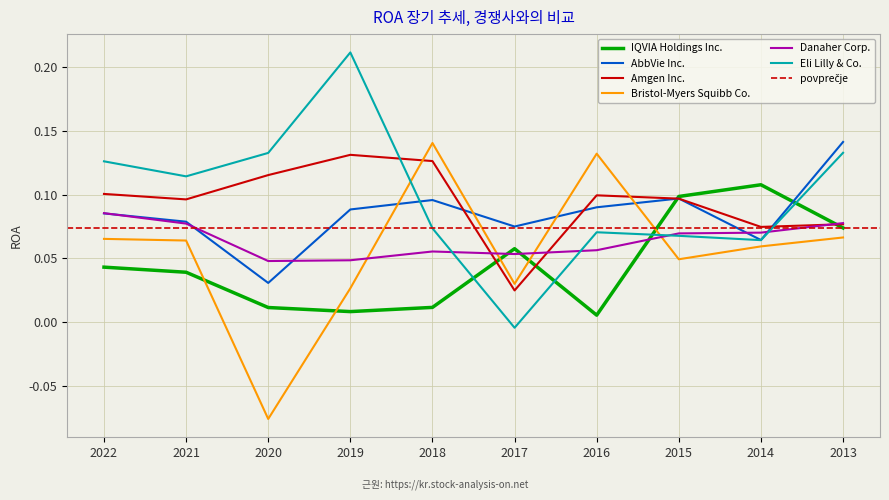

What is the value of the Eli Lilly & Co. point at the 1st from the left?

0.1